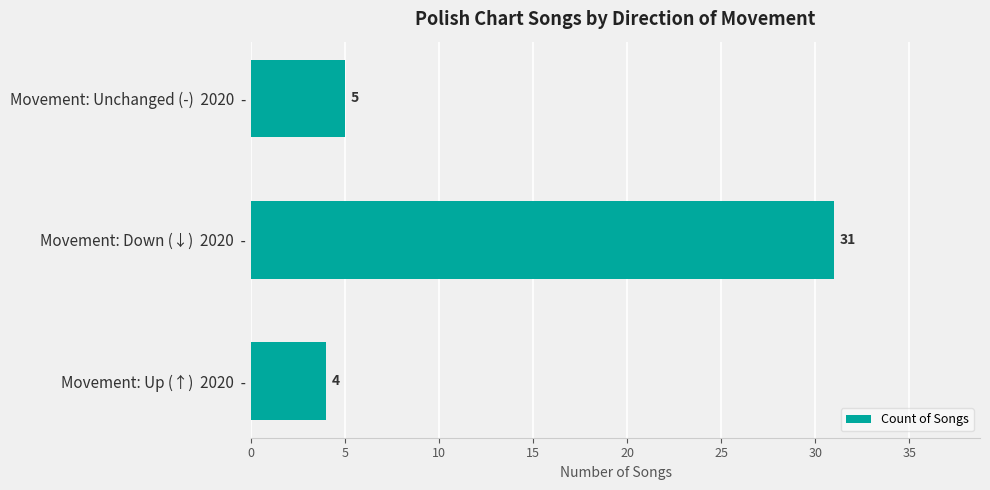

List the labels in order of value, smallest first.

Movement: Up (↑)  2020  -, Movement: Unchanged (-)  2020  -, Movement: Down (↓)  2020  -